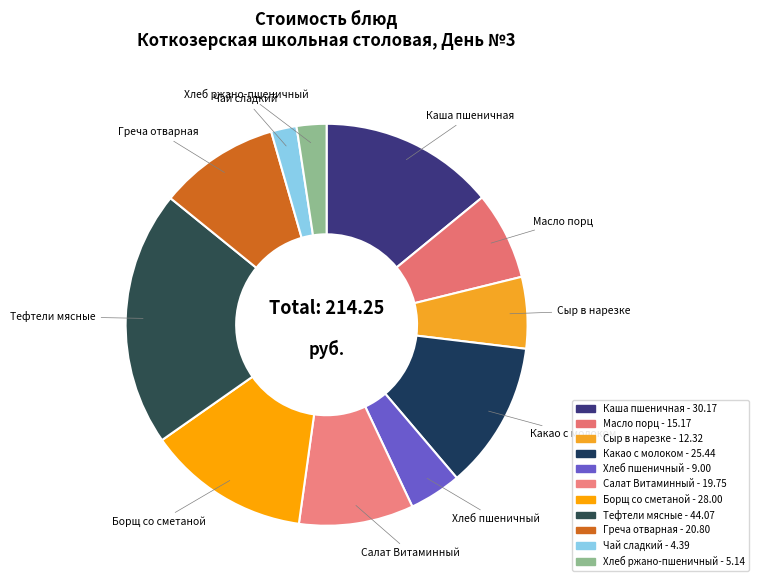

How many segments does this pie chart have?

11